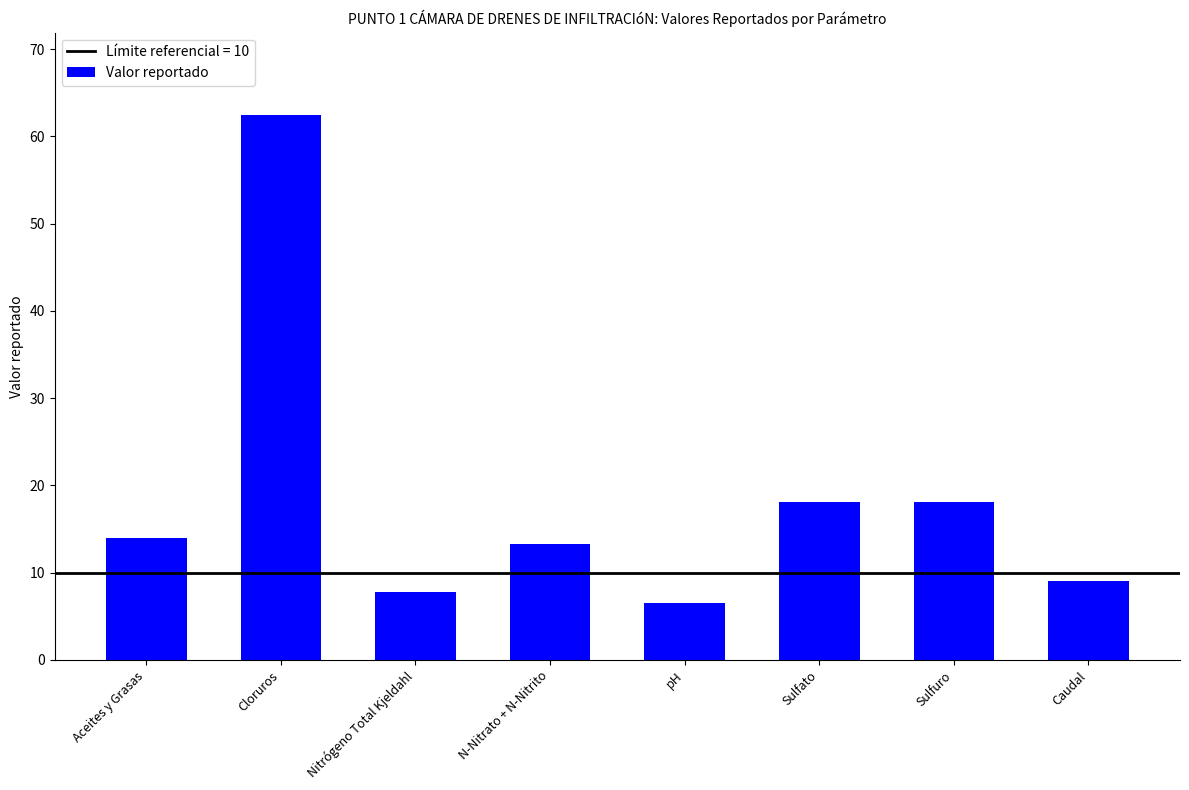

What is the difference between the values at Cloruros and Caudal?

53.5